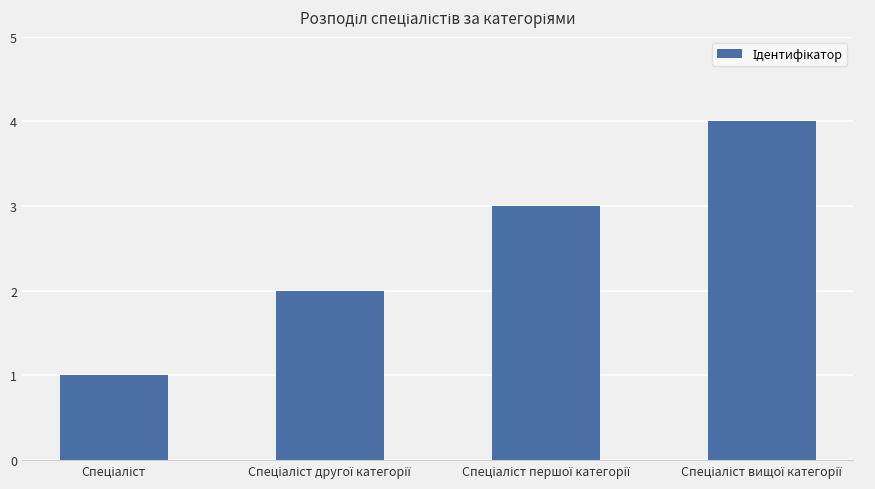

Count the number of categories in the chart.

4